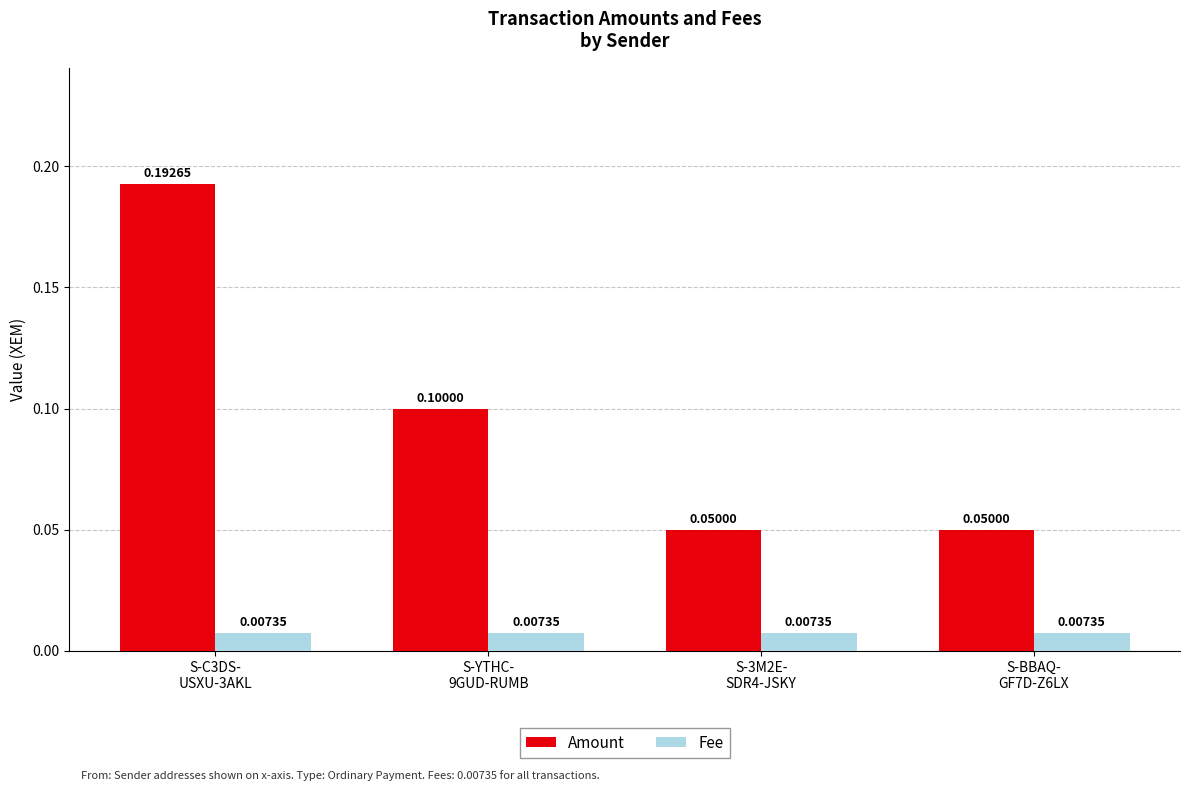

What is the difference between the maximum and minimum values in the Amount series?

0.1